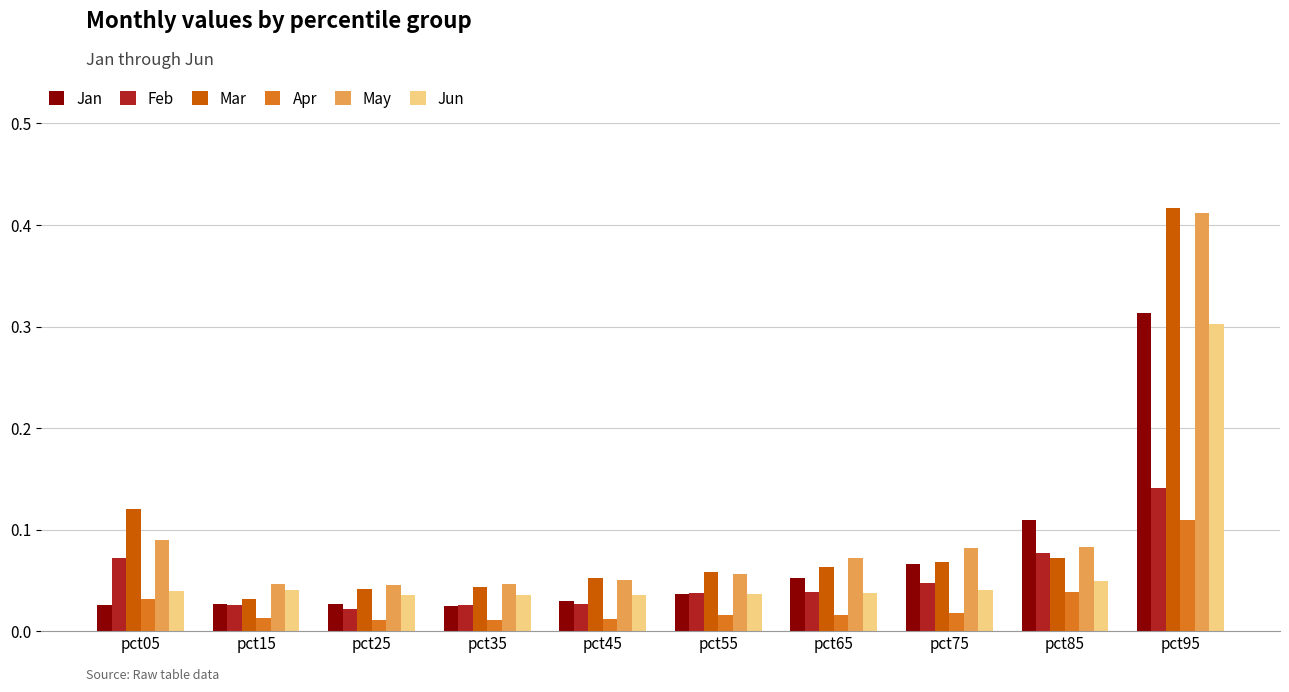

Is it true that Jun equals 0.1 at pct85?

False